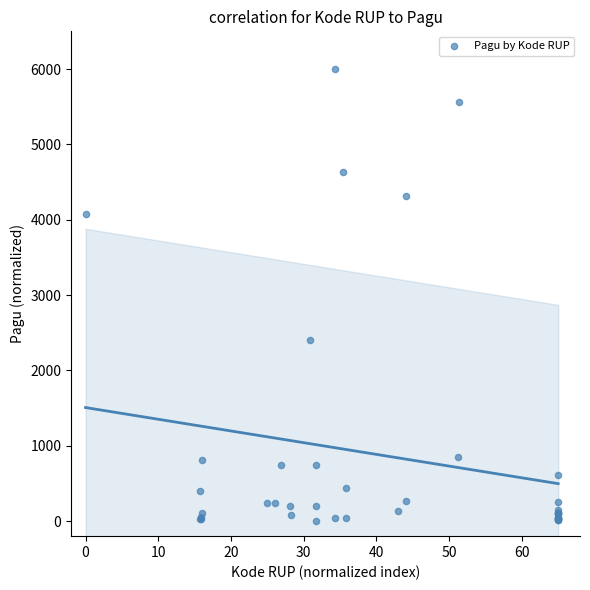

What Y value in the scatter plot is closest to 3001?

2409.5